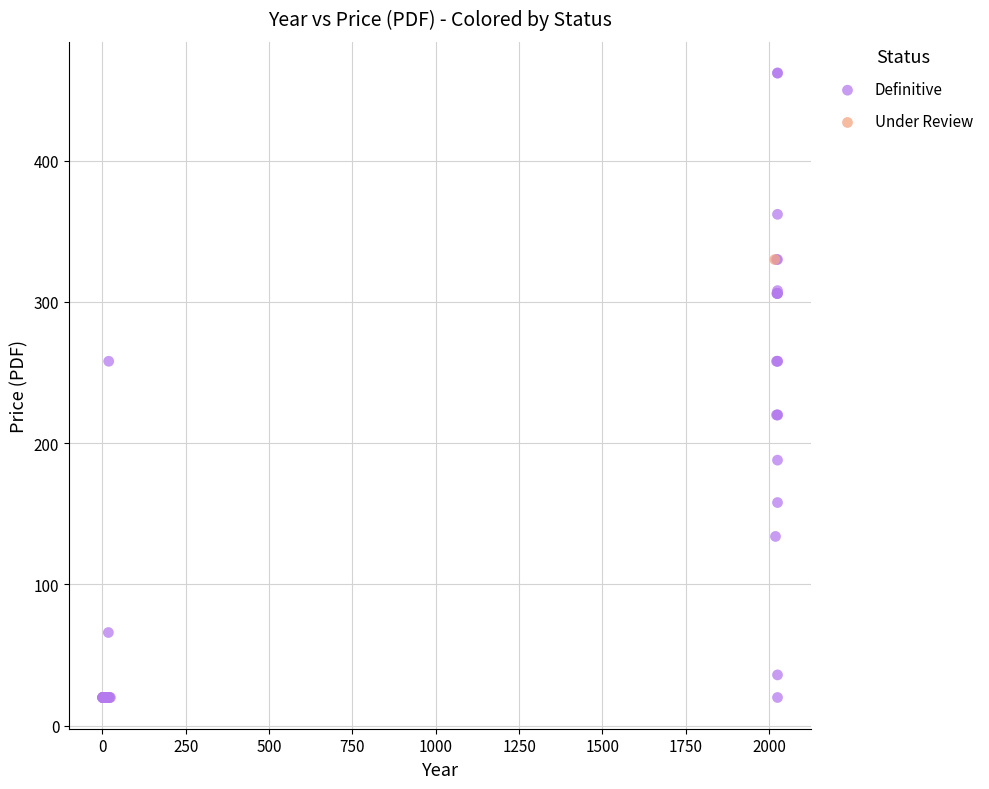

What are all the series names shown in the legend?

Definitive, Under Review